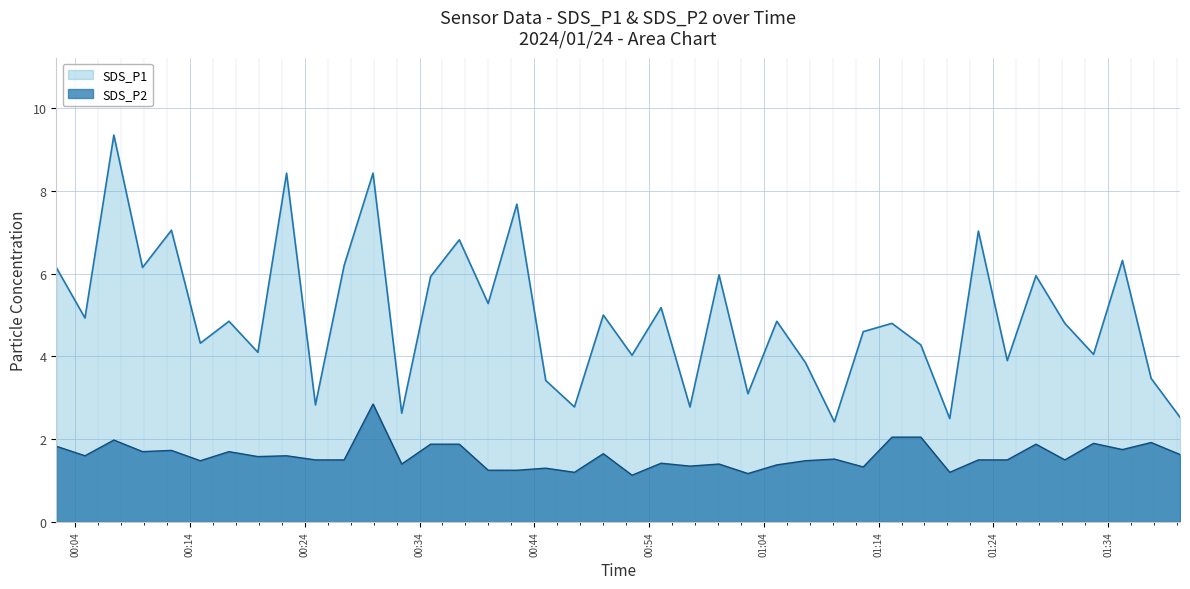

List the series in order of their overall mean, lowest first.

SDS_P2, SDS_P1